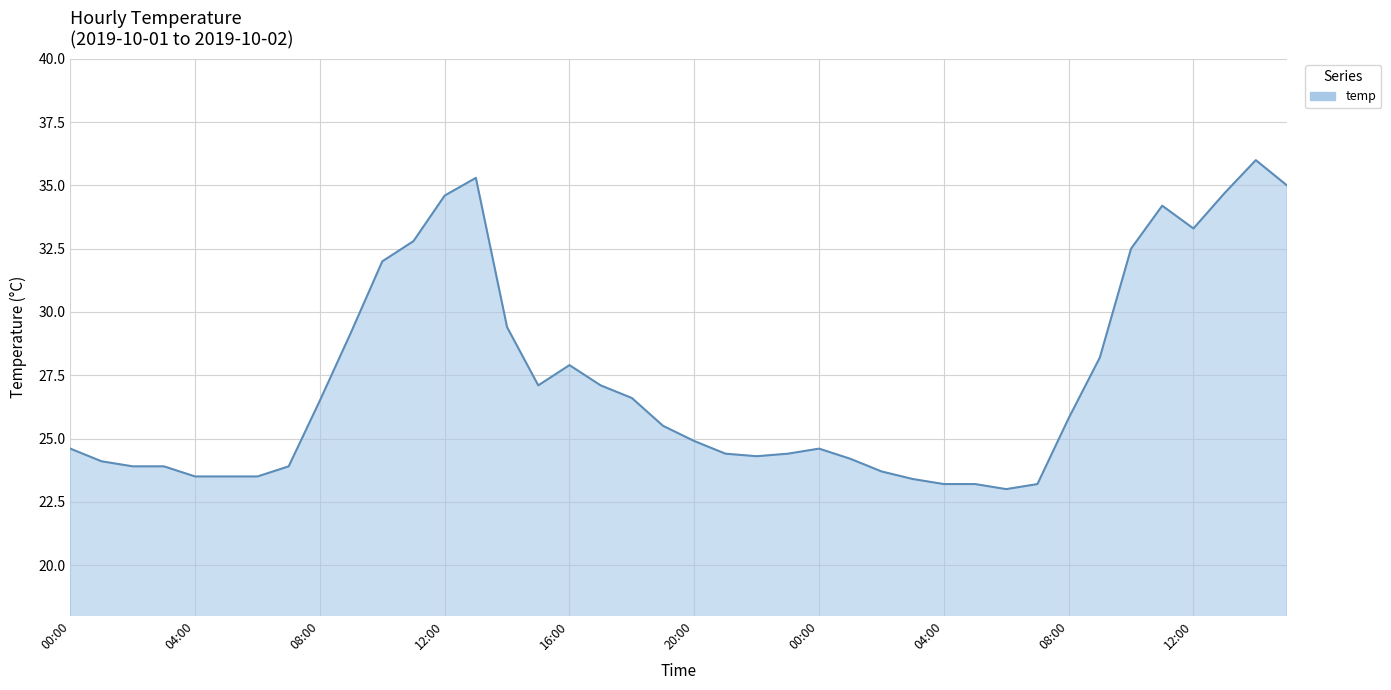

What is the smallest value displayed?

23.0